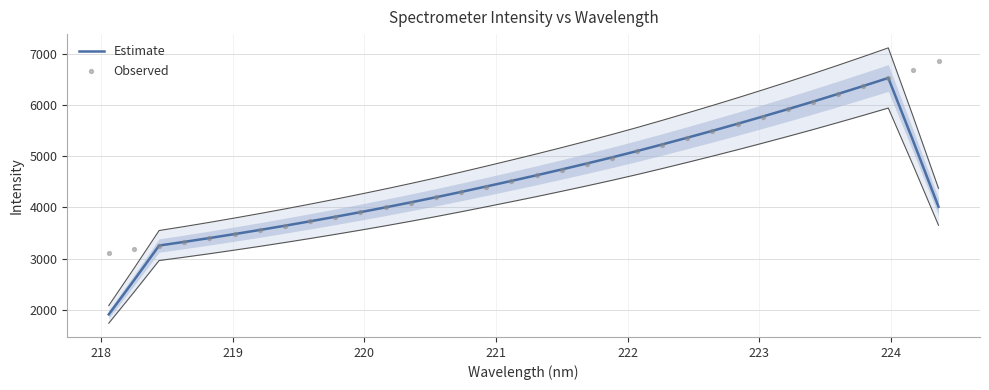

What are all the series names shown in the legend?

Estimate, Observed